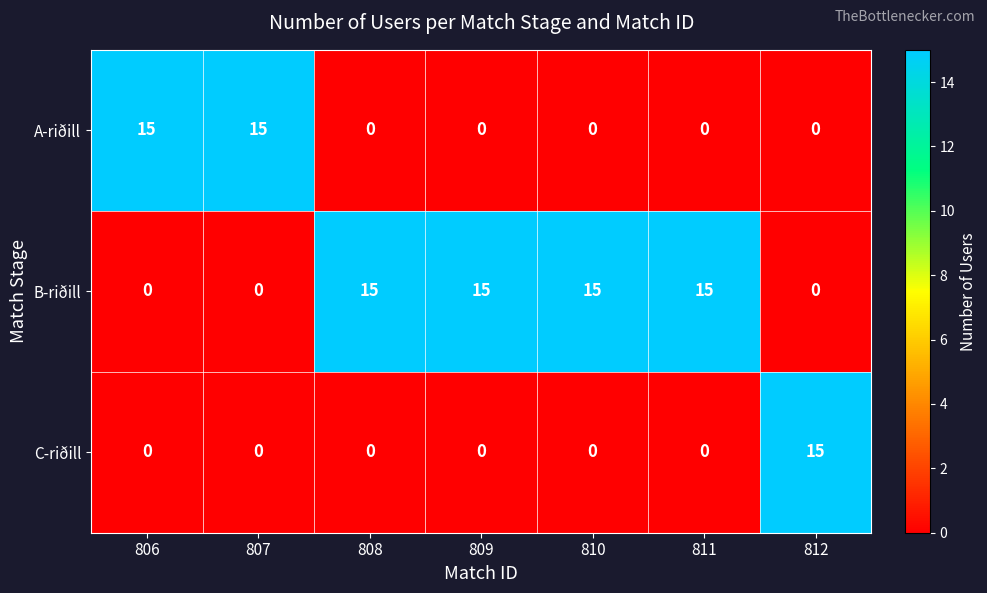

List the series in order of their overall mean, highest first.

B-riðill, A-riðill, C-riðill